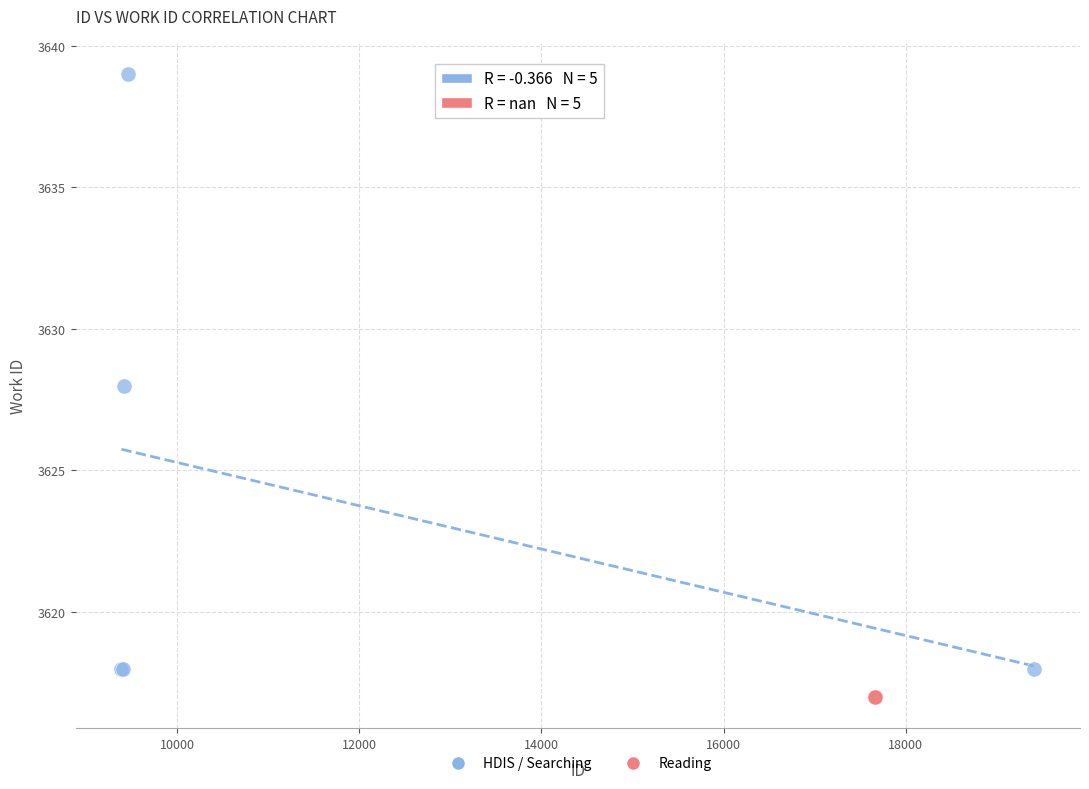

Which series contains the highest Y value?

HDIS / Searching